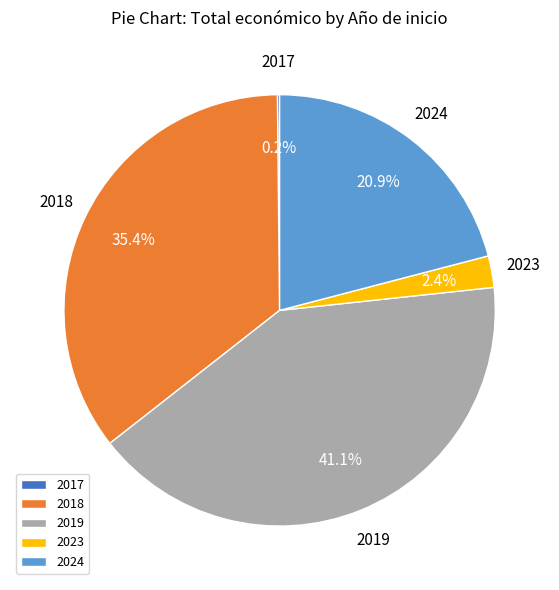

What portion of the pie excludes 2024?

79.1%